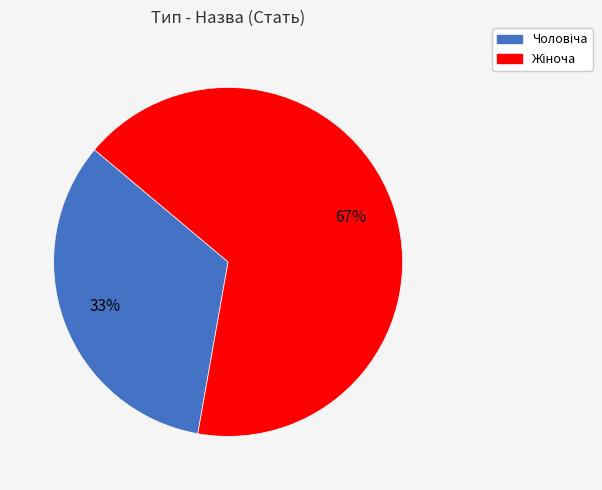

Count the number of slices in the pie.

2